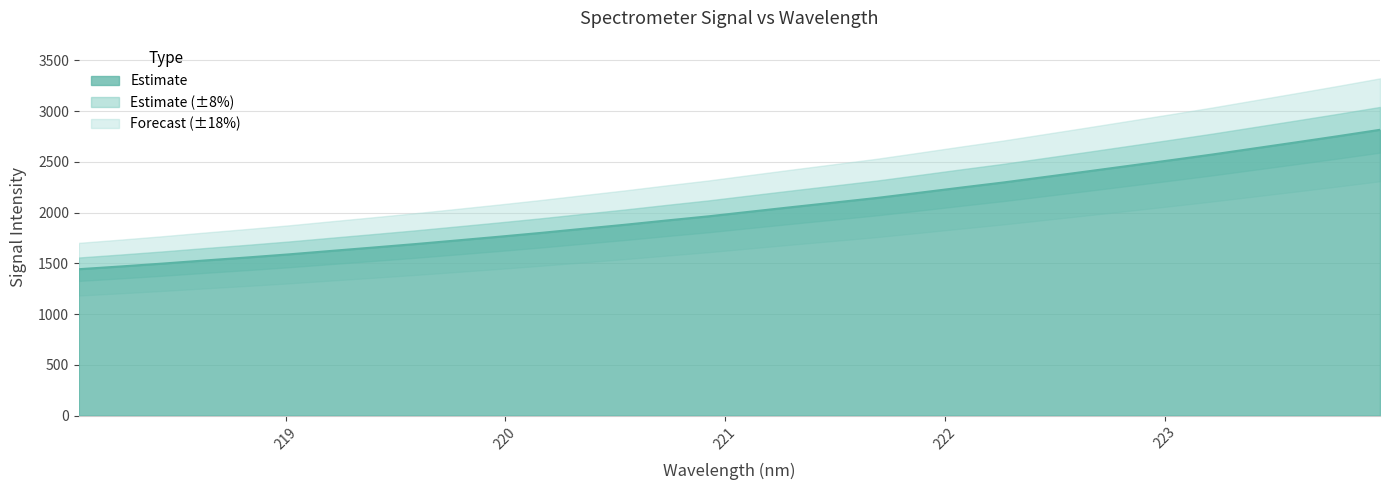

Approximately how many times larger is the value at 220.9264 compared to 219.3979?

1.2